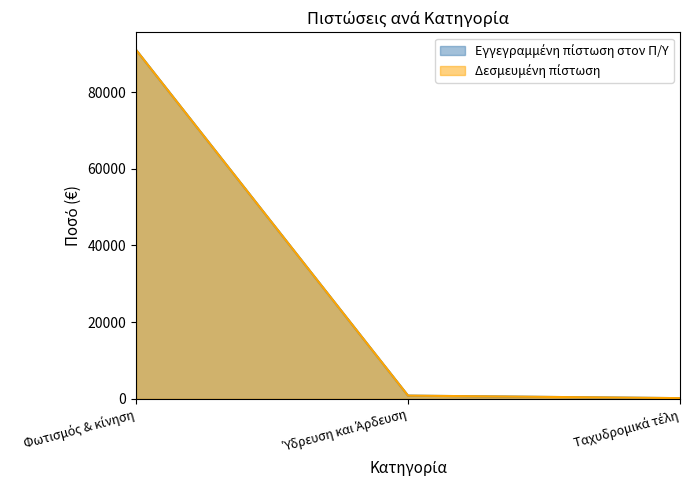

Reading left to right, what are all the values shown in this chart?

Εγγεγραμμένη πίστωση στον Π/Υ: Φωτισμός & κίνηση=90988.2	Ύδρευση και Άρδευση=853.6	Ταχυδρομικά τέλη=200.0
Δεσμευμένη πίστωση: Φωτισμός & κίνηση=90988.2	Ύδρευση και Άρδευση=853.6	Ταχυδρομικά τέλη=200.0